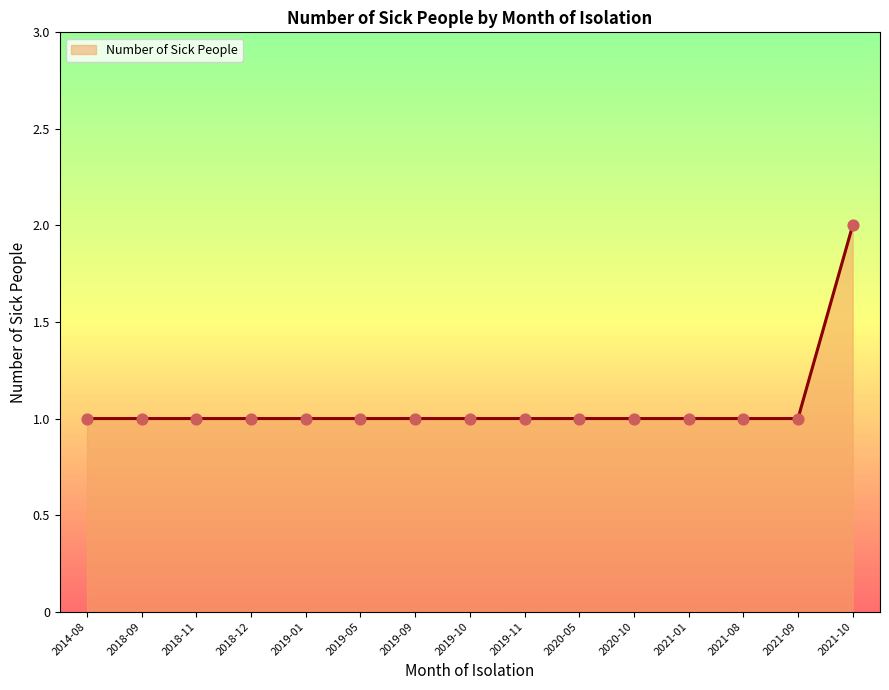

The chart shows a value of 1 at 2021-01. True or false?

True